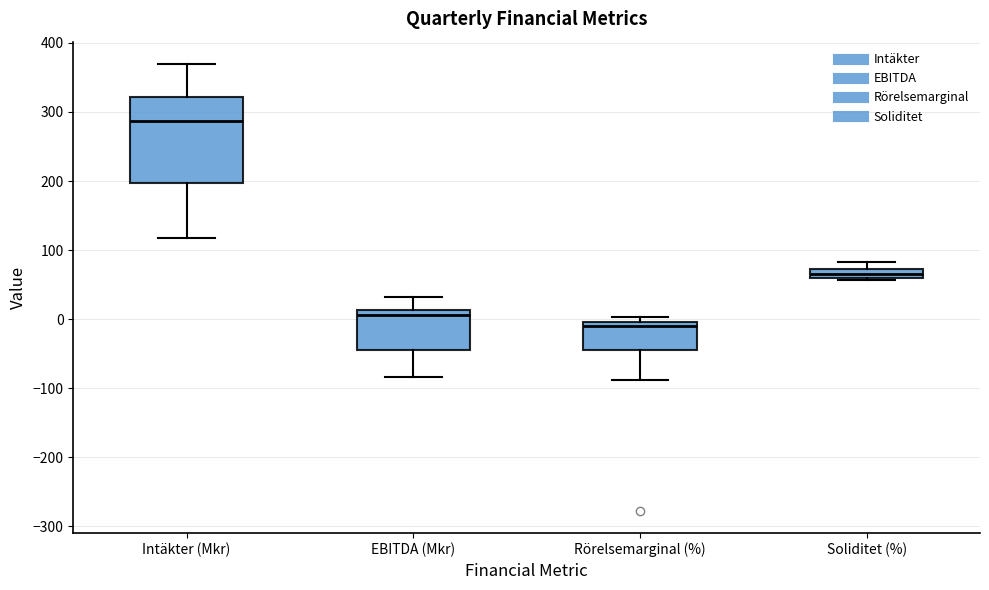

Which box is the tallest, from its lower edge to its upper edge?

Intäkter (Mkr)